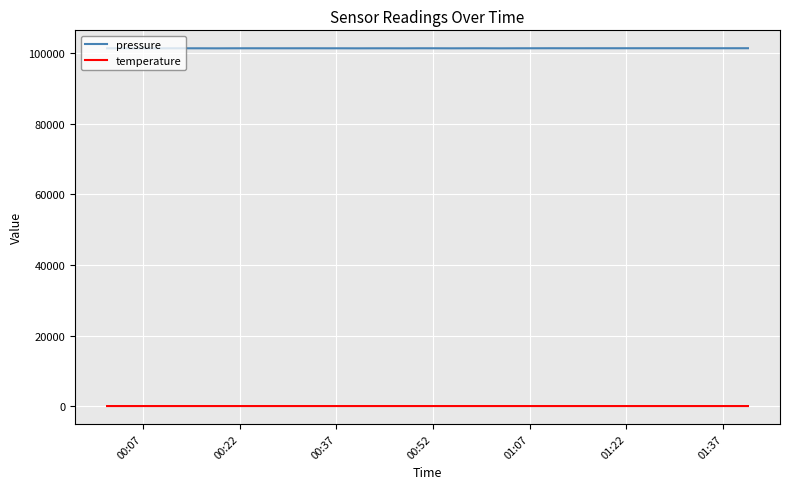

True or false: temperature and pressure cross at least once.

False